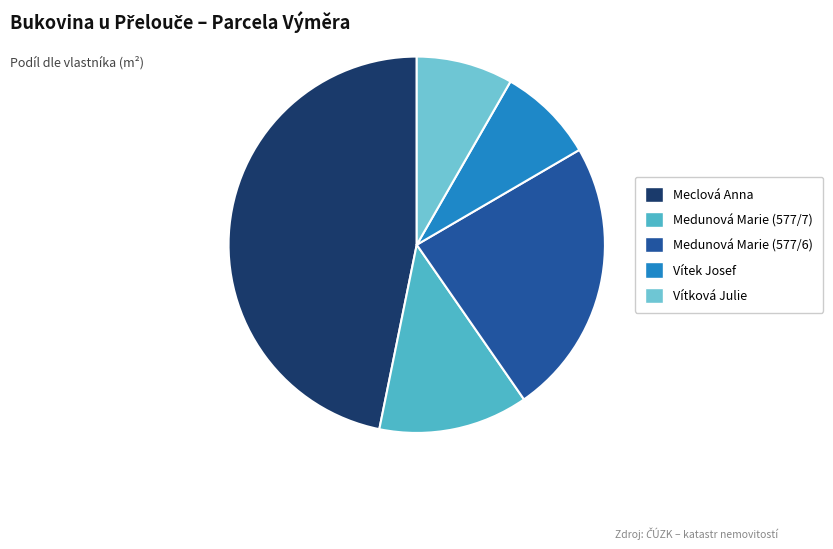

To the nearest percent, what percentage of the pie is Vítek Josef?

8%